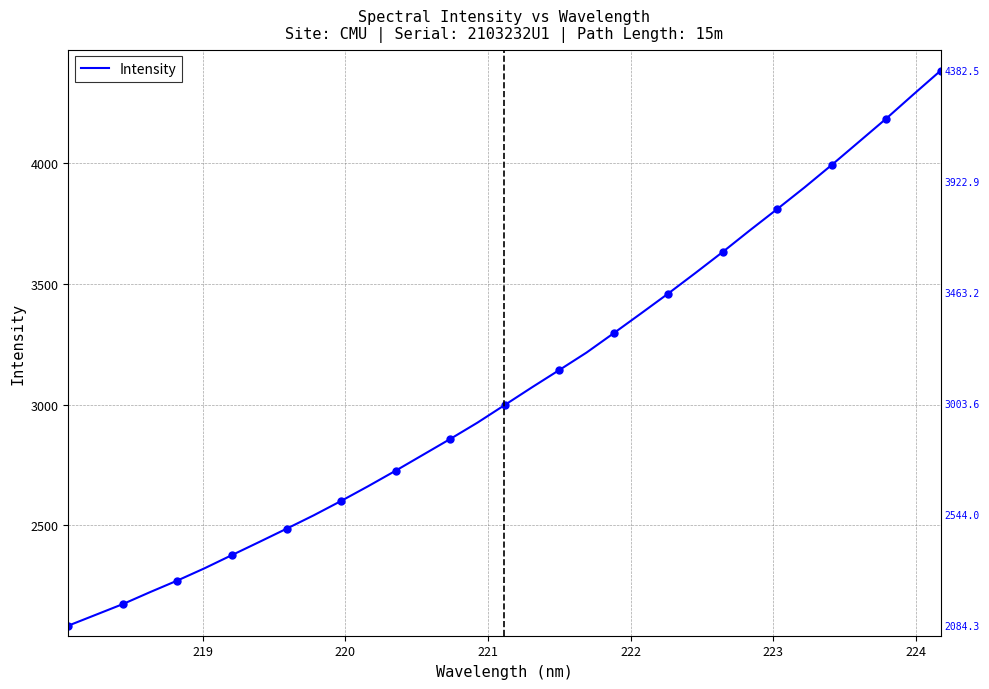

What is the lowest value of the Intensity series?

2084.3